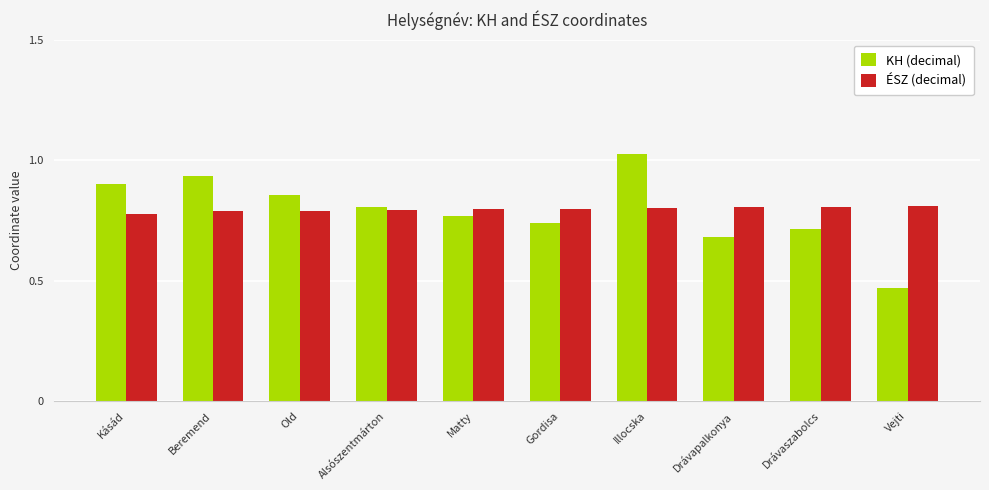

What are all the series names shown in the legend?

KH (decimal), ÉSZ (decimal)